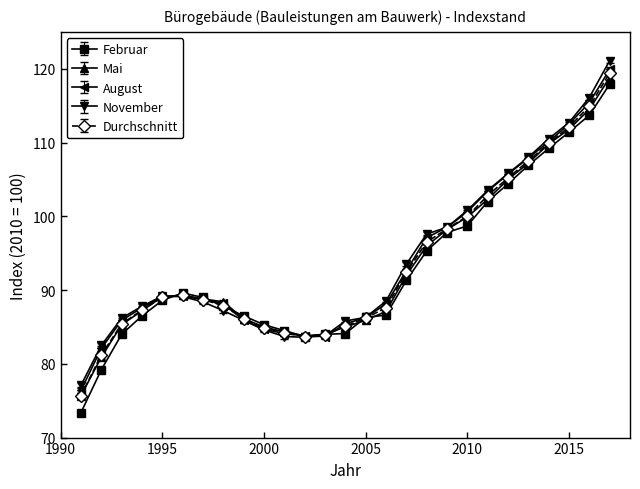

What is the minimum value shown in the chart?

73.4